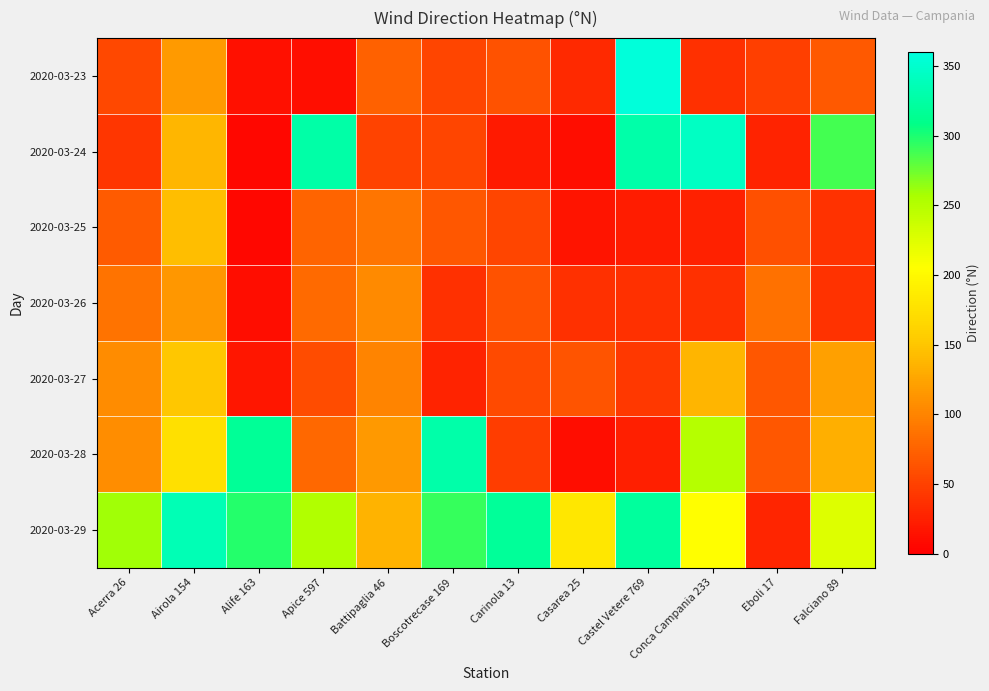

Reading right to left, extract all data points from this chart.

2020-03-23: Falciano 89=68	Eboli 17=48	Conca Campania 233=37	Castel Vetere 769=358	Casarea 25=31	Carinola 13=62	Boscotrecase 169=53	Battipaglia 46=74	Apice 597=12	Alife 163=13	Airola 154=117	Acerra 26=56
2020-03-24: Falciano 89=288	Eboli 17=28	Conca Campania 233=344	Castel Vetere 769=329	Casarea 25=10	Carinola 13=21	Boscotrecase 169=53	Battipaglia 46=52	Apice 597=327	Alife 163=6	Airola 154=139	Acerra 26=41
2020-03-25: Falciano 89=38	Eboli 17=61	Conca Campania 233=26	Castel Vetere 769=22	Casarea 25=16	Carinola 13=53	Boscotrecase 169=67	Battipaglia 46=89	Apice 597=77	Alife 163=6	Airola 154=144	Acerra 26=70
2020-03-26: Falciano 89=38	Eboli 17=86	Conca Campania 233=37	Castel Vetere 769=37	Casarea 25=37	Carinola 13=63	Boscotrecase 169=37	Battipaglia 46=105	Apice 597=81	Alife 163=11	Airola 154=115	Acerra 26=88
2020-03-27: Falciano 89=121	Eboli 17=67	Conca Campania 233=137	Castel Vetere 769=43	Casarea 25=64	Carinola 13=57	Boscotrecase 169=27	Battipaglia 46=100	Apice 597=58	Alife 163=18	Airola 154=151	Acerra 26=106
2020-03-28: Falciano 89=133	Eboli 17=67	Conca Campania 233=250	Castel Vetere 769=24	Casarea 25=10	Carinola 13=47	Boscotrecase 169=329	Battipaglia 46=116	Apice 597=80	Alife 163=317	Airola 154=175	Acerra 26=108
2020-03-29: Falciano 89=225	Eboli 17=29	Conca Campania 233=205	Castel Vetere 769=322	Casarea 25=182	Carinola 13=318	Boscotrecase 169=292	Battipaglia 46=136	Apice 597=252	Alife 163=298	Airola 154=335	Acerra 26=259